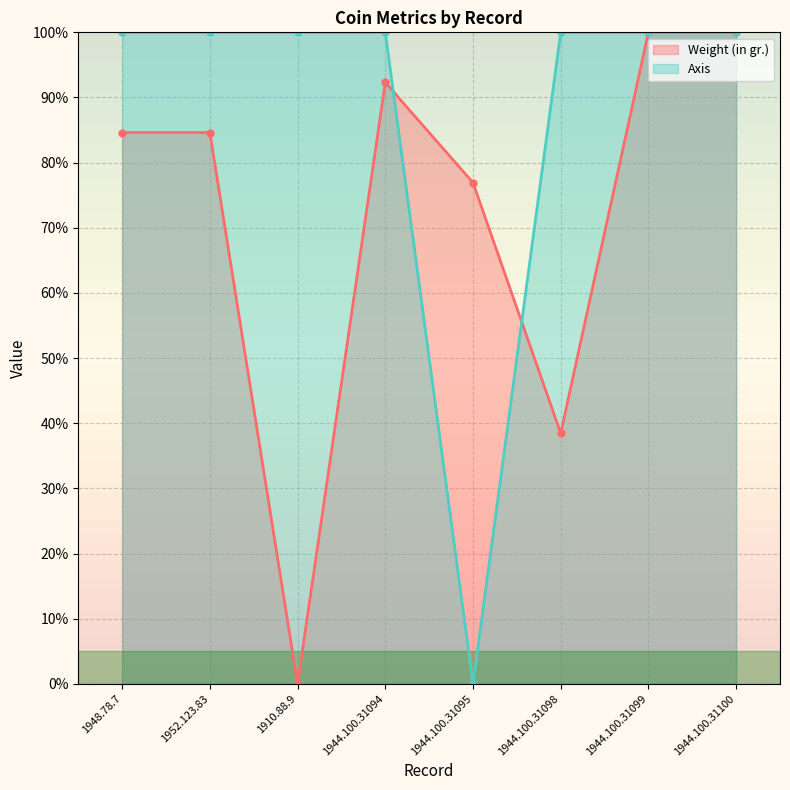

Where do Axis and Weight (in gr.) first cross each other?

1944.100.31094 and 1944.100.31095